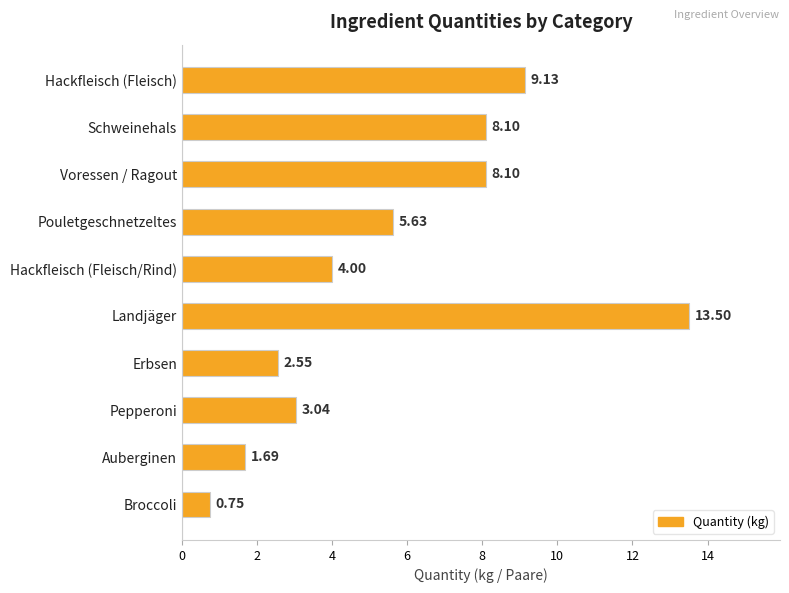

Which category has the highest value across all series?

Landjäger